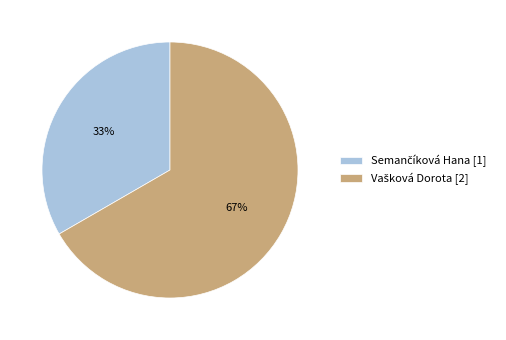

To the nearest percent, what is the average slice percentage?

50%